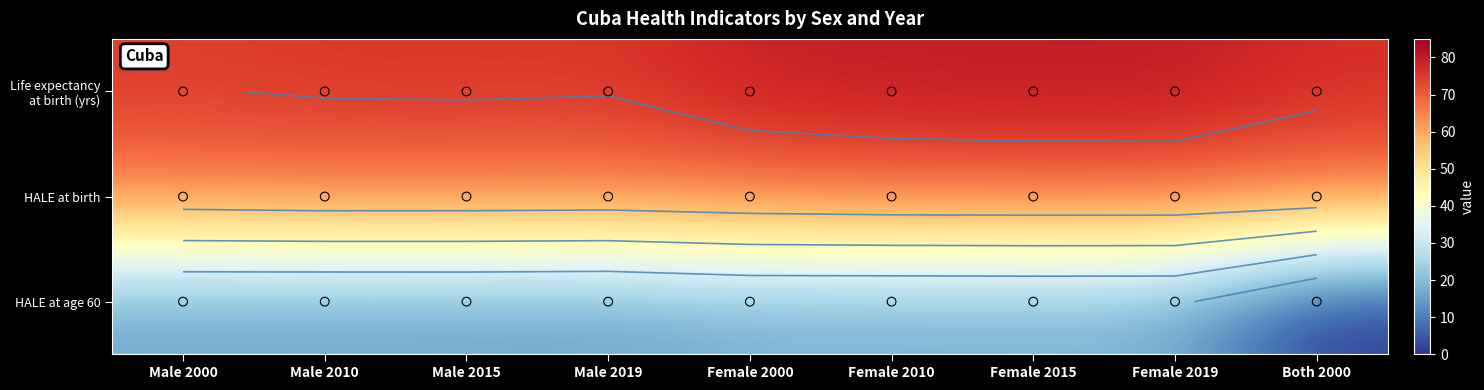

Rank the series by their maximum value, from lowest to highest.

HALE at age 60, HALE at birth, Life expectancy at birth (yrs)